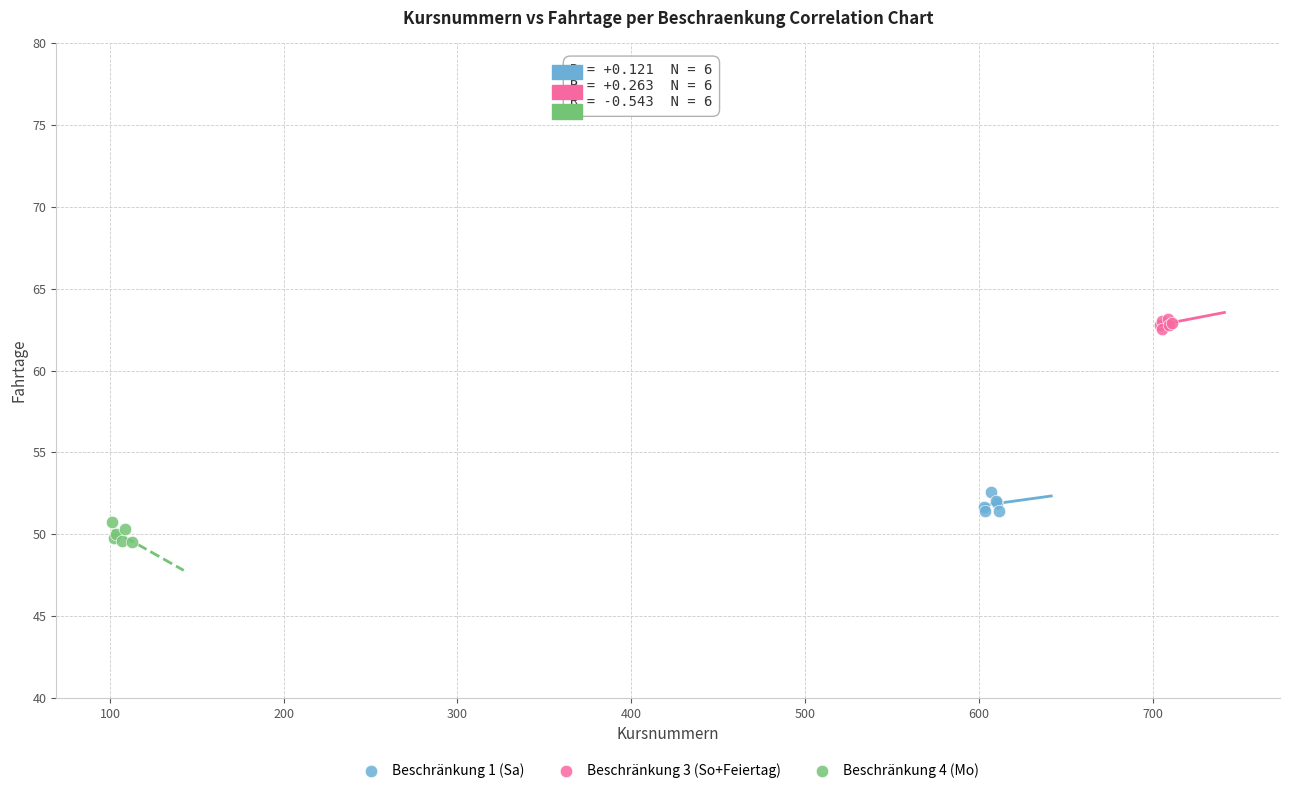

Which series reaches the maximum Y coordinate?

Beschränkung 3 (So+Feiertag)